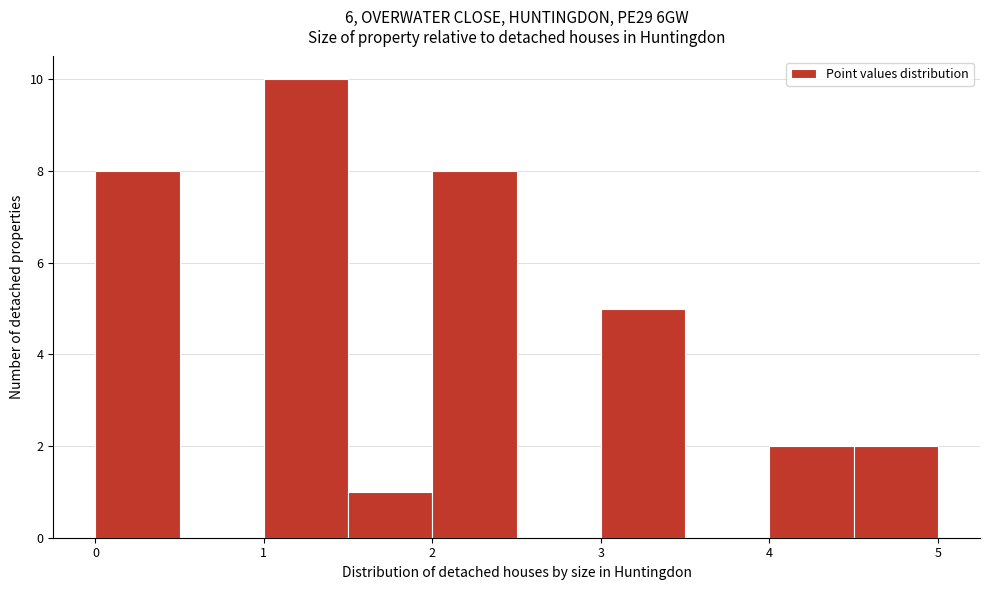

Reading left to right, list every bar in this chart as the range it spans on the x-axis followed by its height. The values are not printed on the chart, so give them approximately, as read against the axis.

0.0 to 0.5: 8
0.5 to 1.0: 0
1.0 to 1.5: 10
1.5 to 2.0: 1
2.0 to 2.5: 8
2.5 to 3.0: 0
3.0 to 3.5: 5
3.5 to 4.0: 0
4.0 to 4.5: 2
4.5 to 5.0: 2